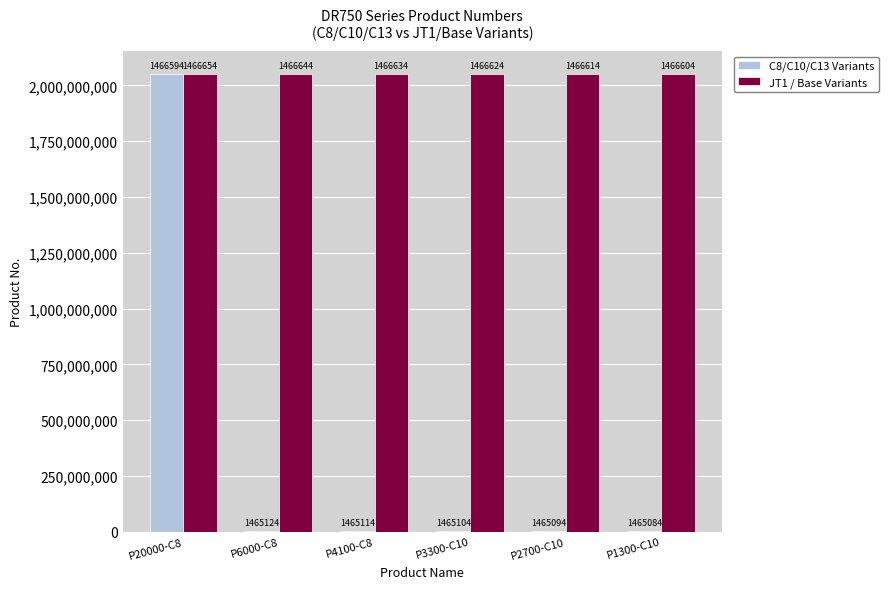

Which series has the largest total across all categories?

JT1 / Base Variants